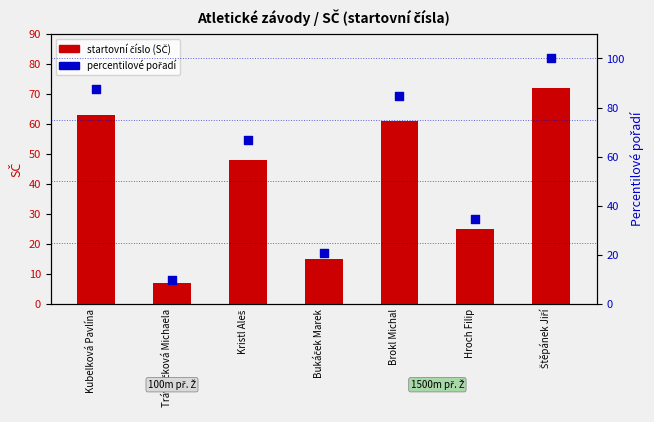

What are all the series names shown in the legend?

startovní číslo (SČ), percentilové pořadí